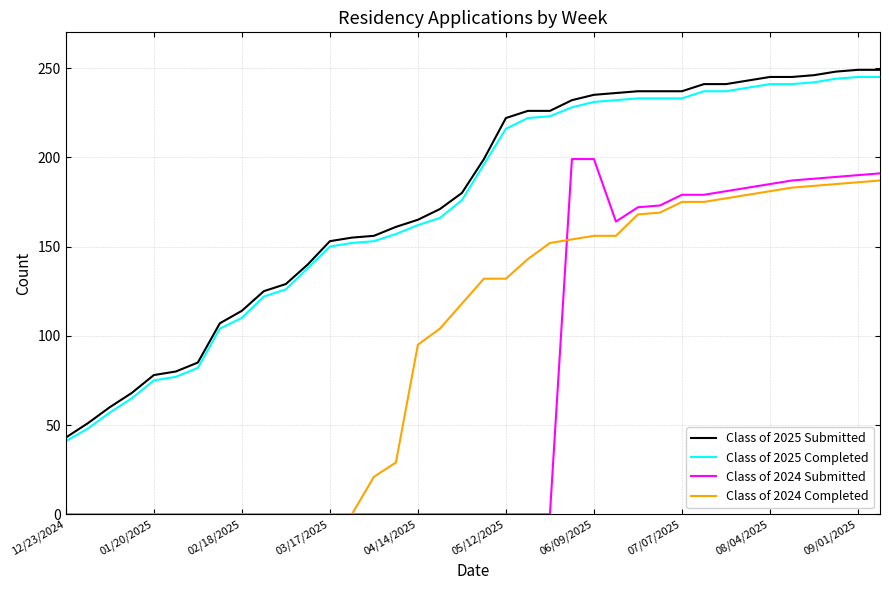

True or false: Class of 2024 Submitted and Class of 2025 Submitted intersect in this chart.

False